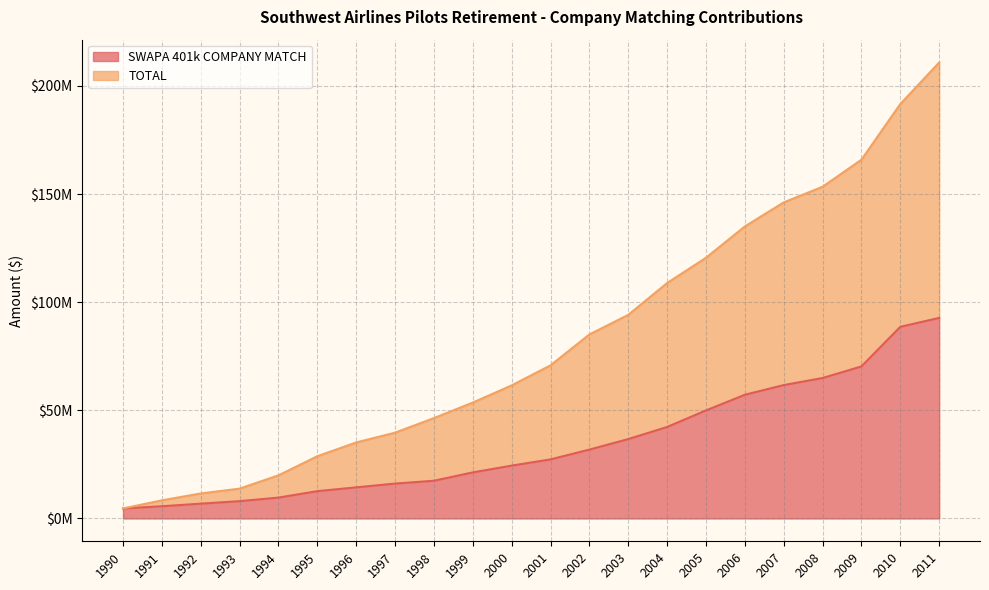

What is the difference between the SWAPA 401k COMPANY MATCH values at 1997 and 2011?

76613382.8